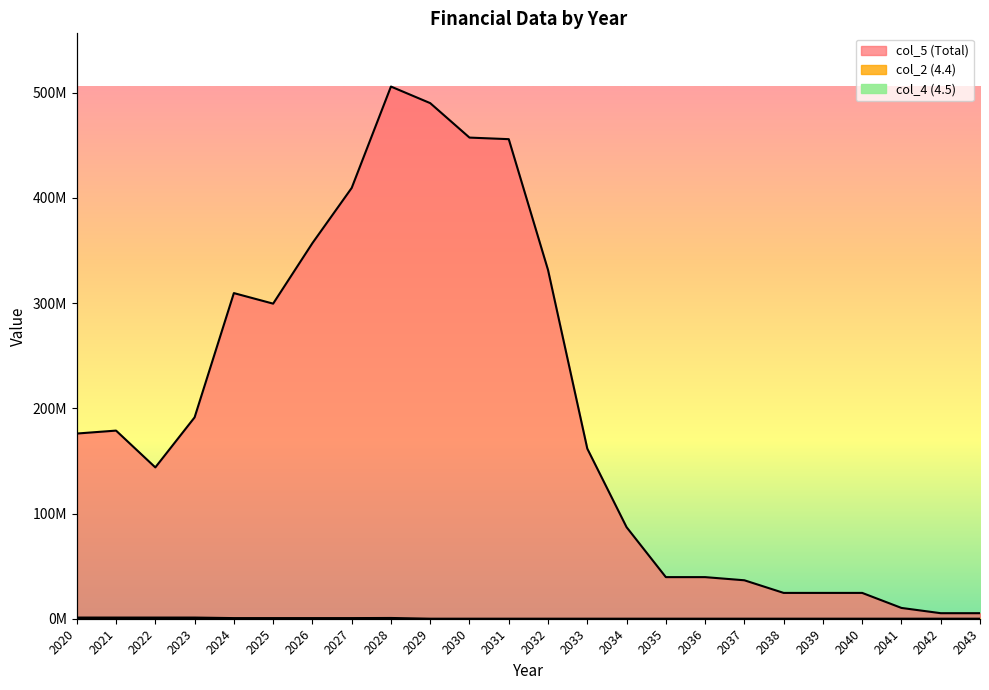

True or false: col_5 (Total) and col_2 (4.4) intersect in this chart.

False